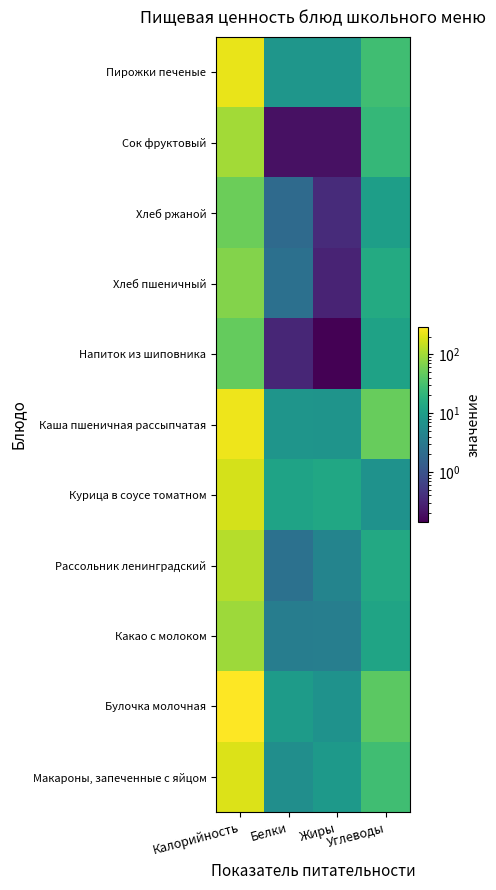

At Калорийность, list the series in order from smallest to largest.

Напиток из шиповника, Хлеб ржаной, Хлеб пшеничный, Какао с молоком, Сок фруктовый, Рассольник ленинградский, Курица в соусе томатном, Макароны, запеченные с яйцом, Пирожки печеные, Каша пшеничная рассыпчатая, Булочка молочная